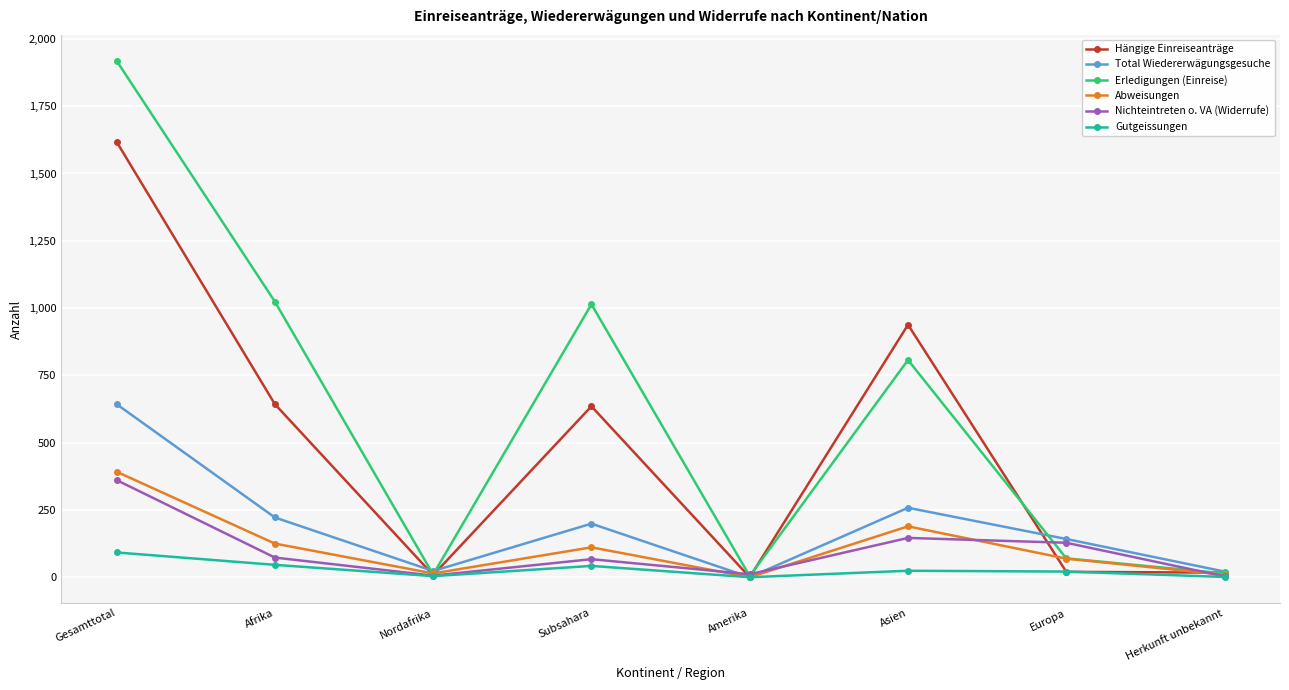

Where is the first local maximum for Abweisungen?

Subsahara